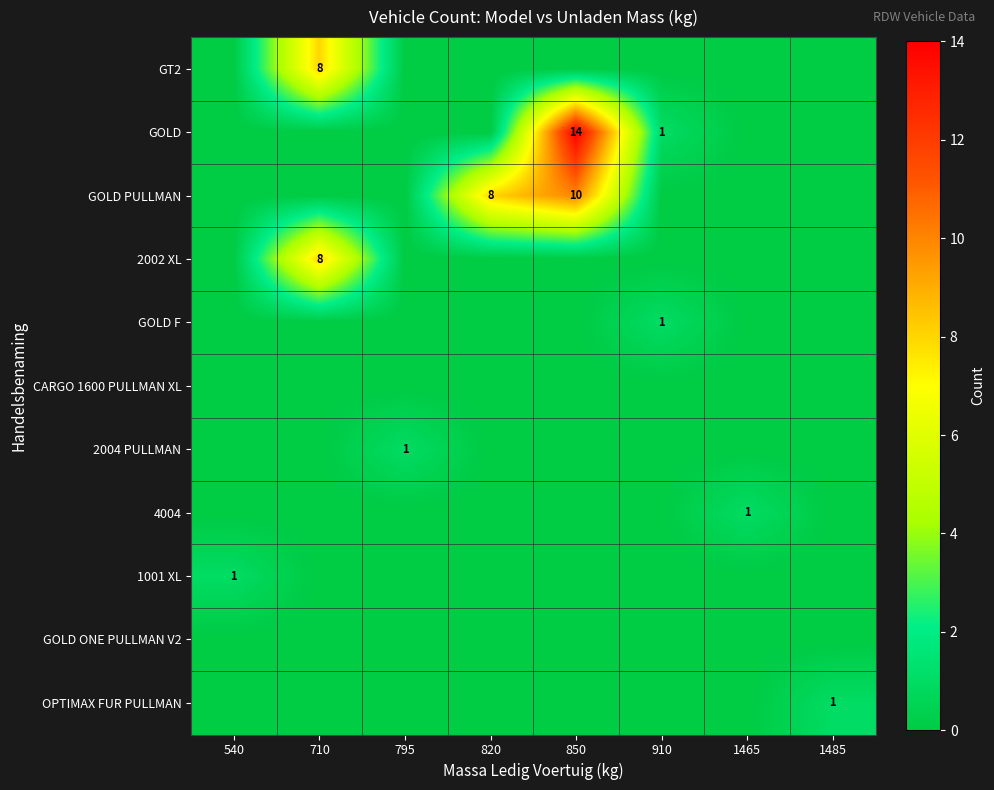

What is the difference between the GOLD values at 910 and 850?

13